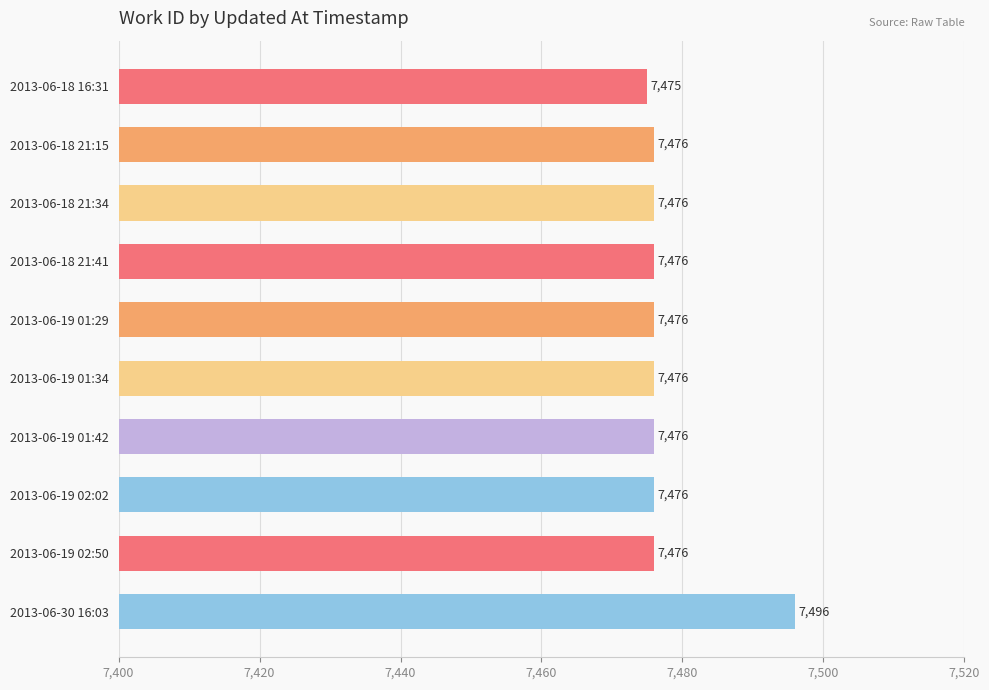

What position from the top is 2013-06-19 02:50?

9